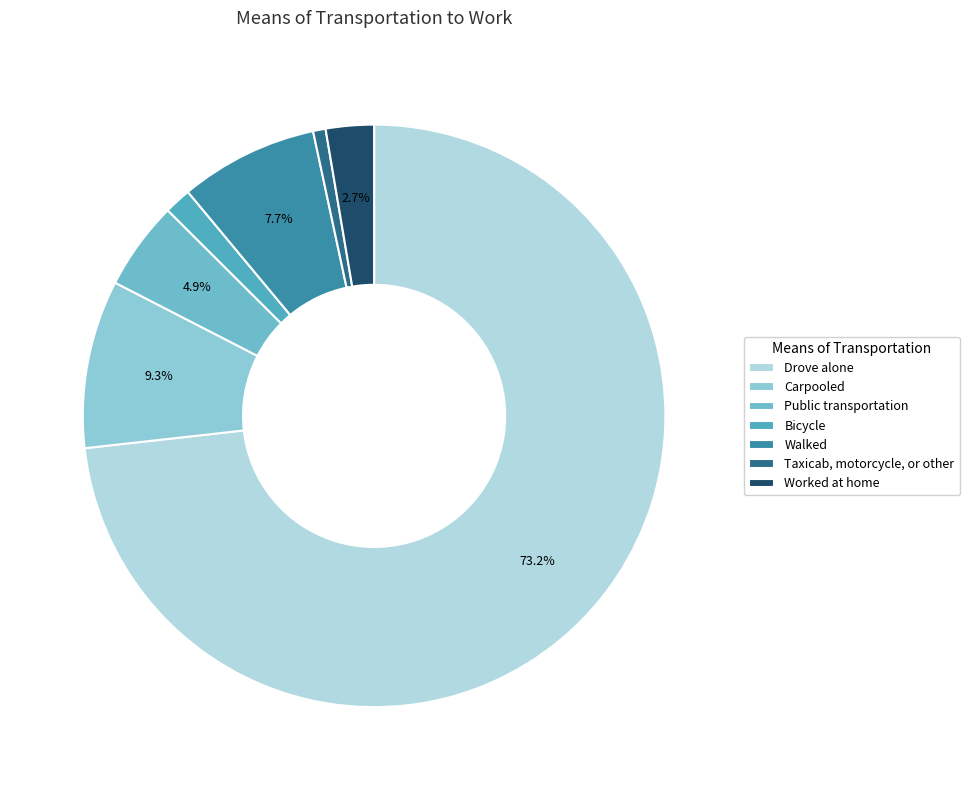

To the nearest percent, what percentage of the pie is Public transportation?

5%